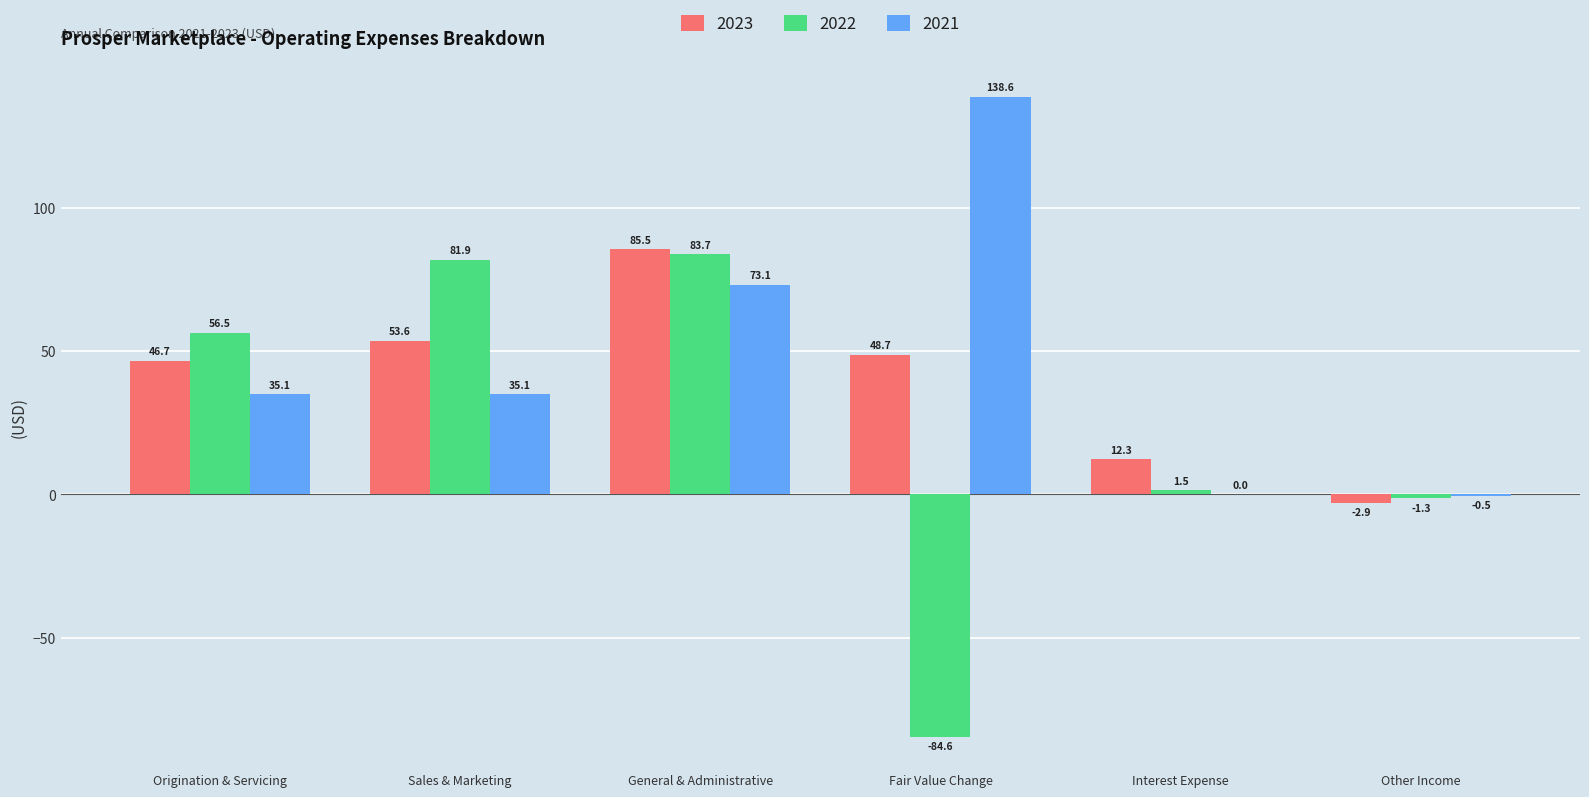

At which label does 2022 reach its peak?

General & Administrative